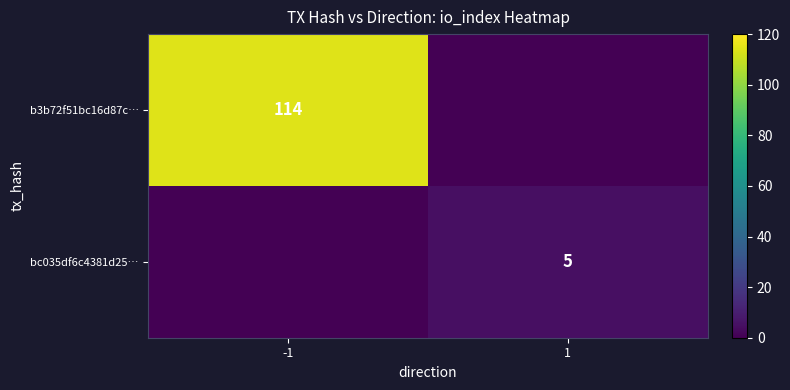

Is it true that b3b72f51bc16d87c… equals 114 at -1?

True